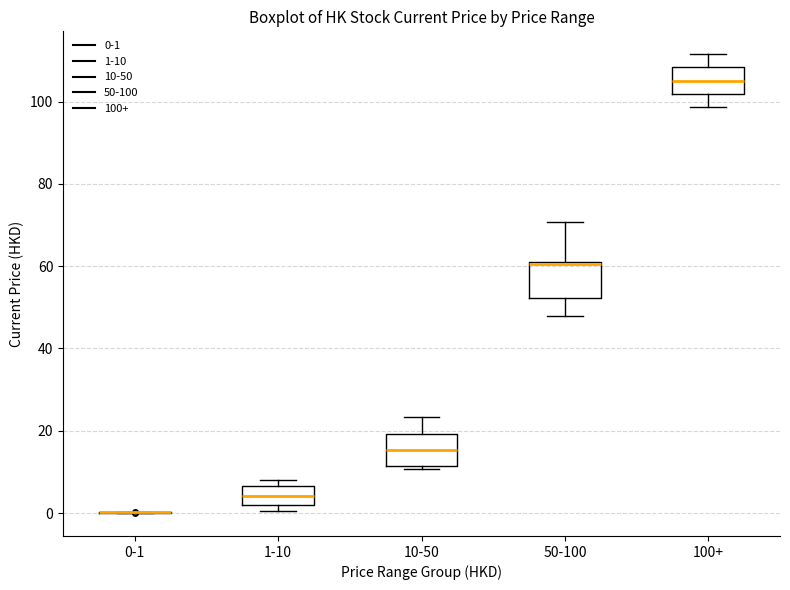

Where is the lower edge of the box for 1-10 on the y-axis? The values are not printed on the chart, so give them approximately, as read against the axis.

2